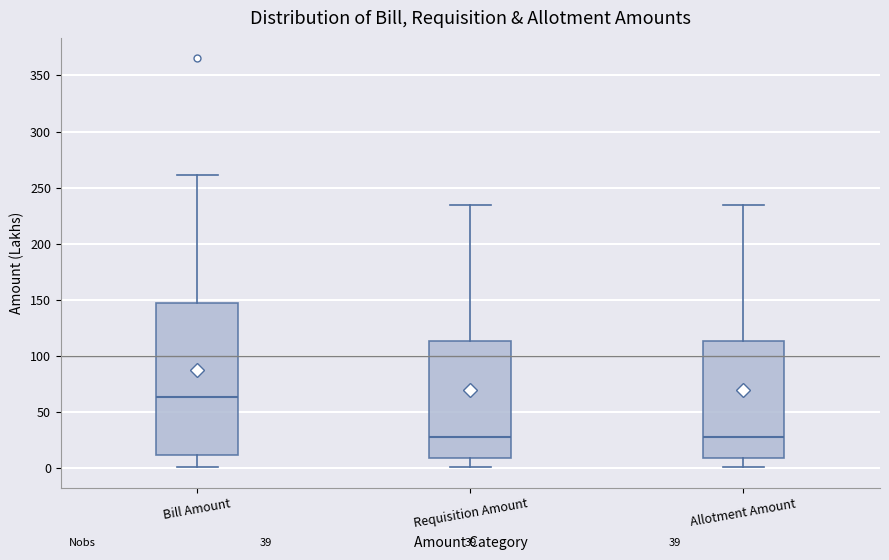

Reading left to right, read every box against the y-axis: the position of its median line, the range the box covers, and the ends of its whiskers. The values are not printed on the chart, so give them approximately, as read against the axis.

Bill Amount: median 65, box 10 to 150, whiskers 0 to 260
Requisition Amount: median 30, box 10 to 115, whiskers 0 to 235
Allotment Amount: median 30, box 10 to 115, whiskers 0 to 235